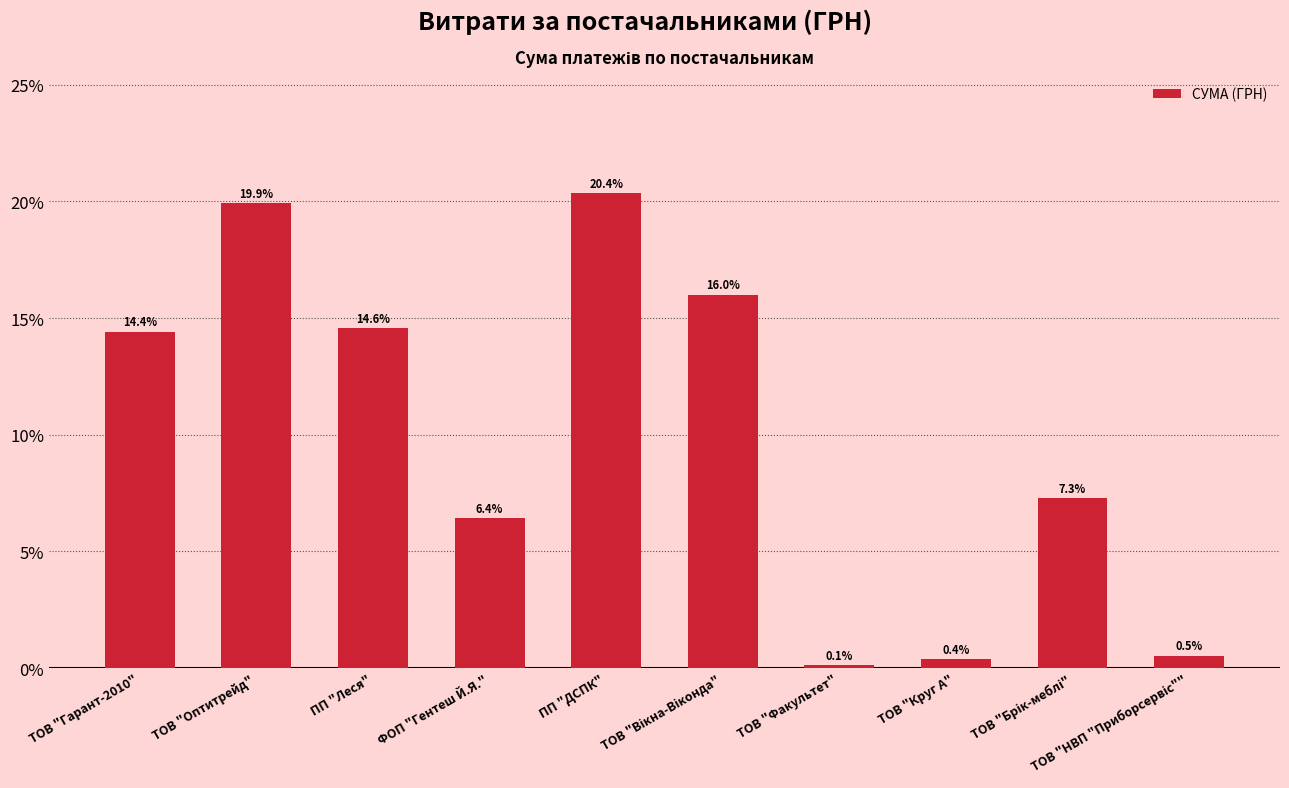

What is the difference between the second highest and second lowest values?

19.5